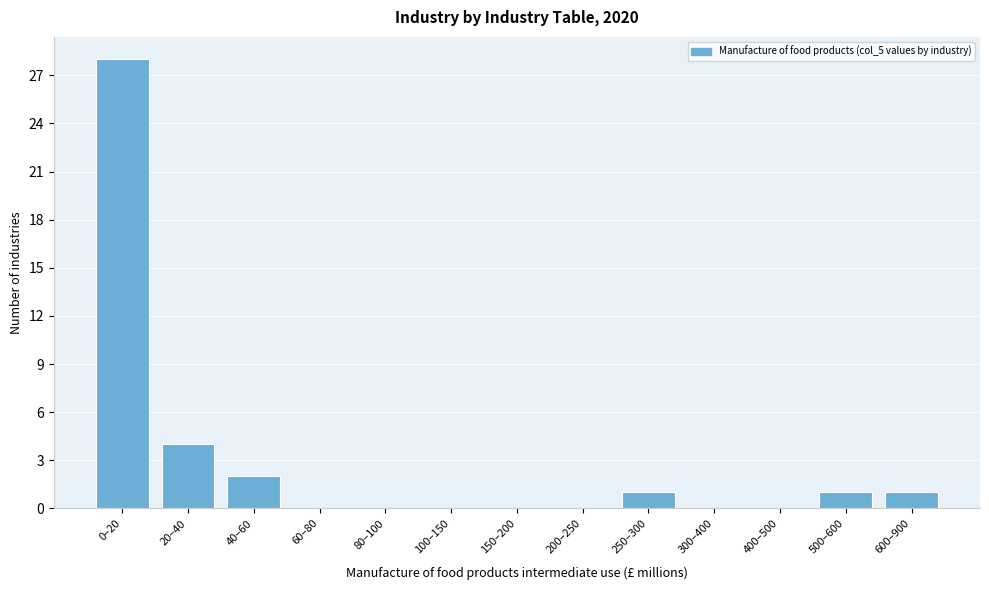

Reading left to right, transcribe all the data shown in this chart.

0–20=28	20–40=4	40–60=2	60–80=0	80–100=0	100–150=0	150–200=0	200–250=0	250–300=1	300–400=0	400–500=0	500–600=1	600–900=1